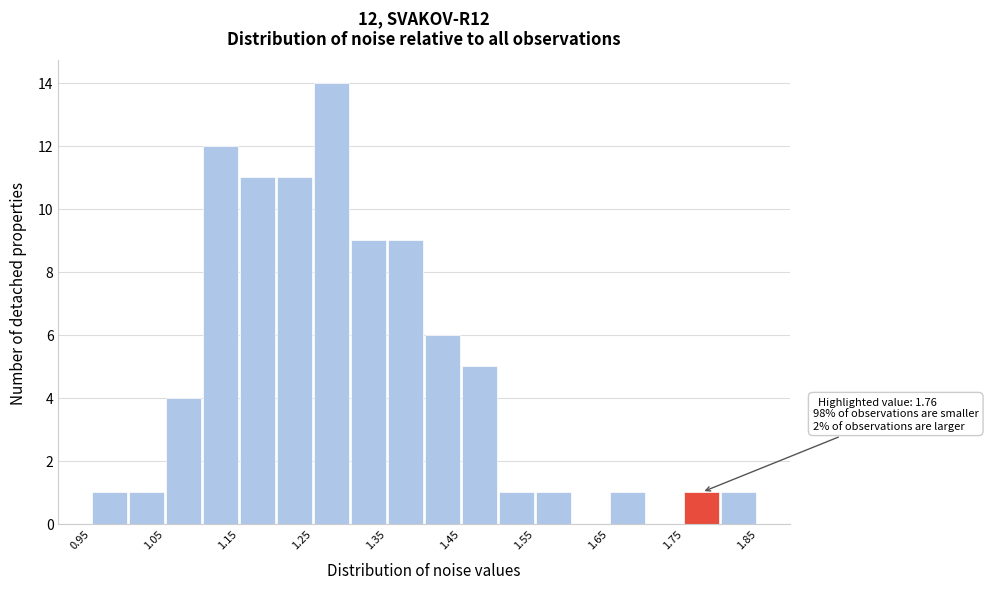

Over which range of the x-axis is the bar tallest?

1.25 to 1.30